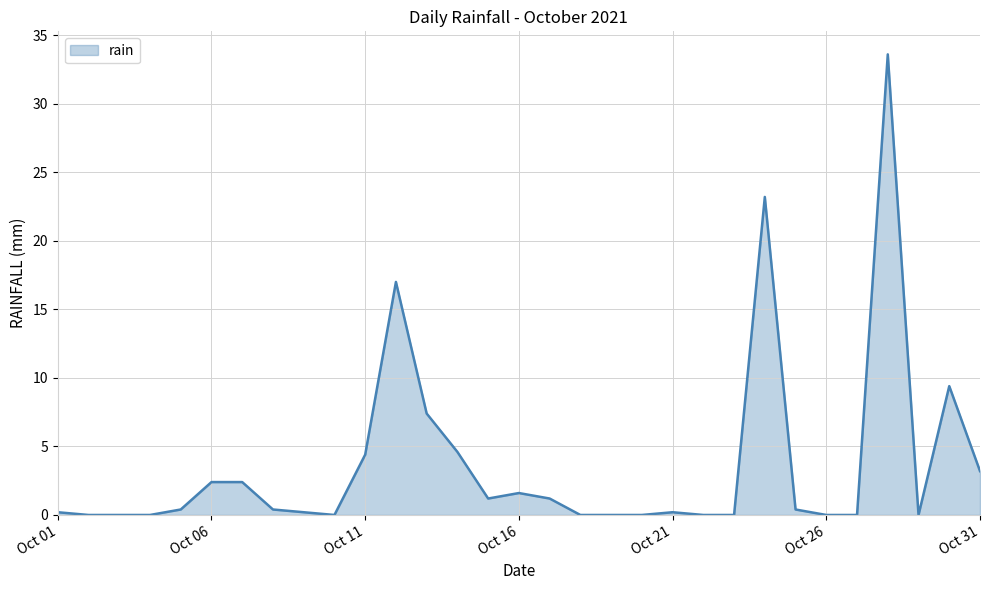

What is the greatest value displayed?

33.6